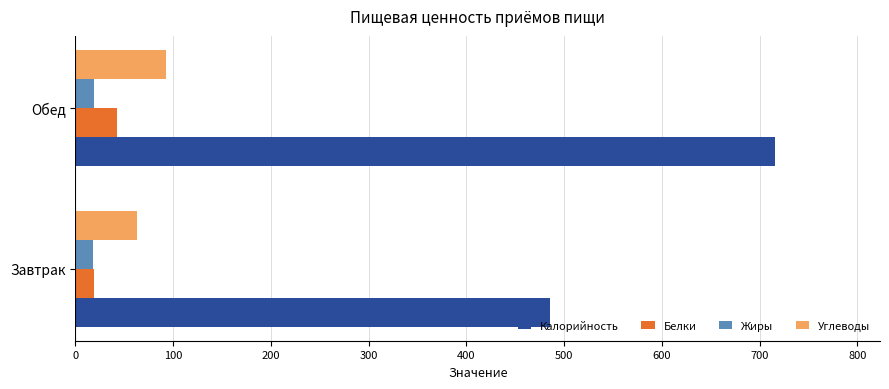

Read the Белки value at Обед.

43.0